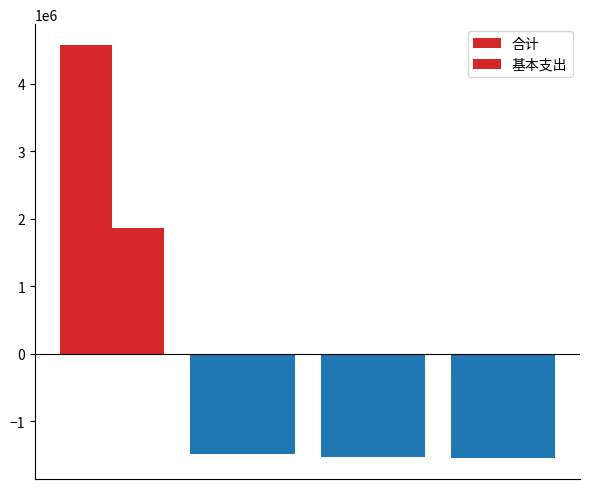

What is the greatest value displayed?

4577010.3